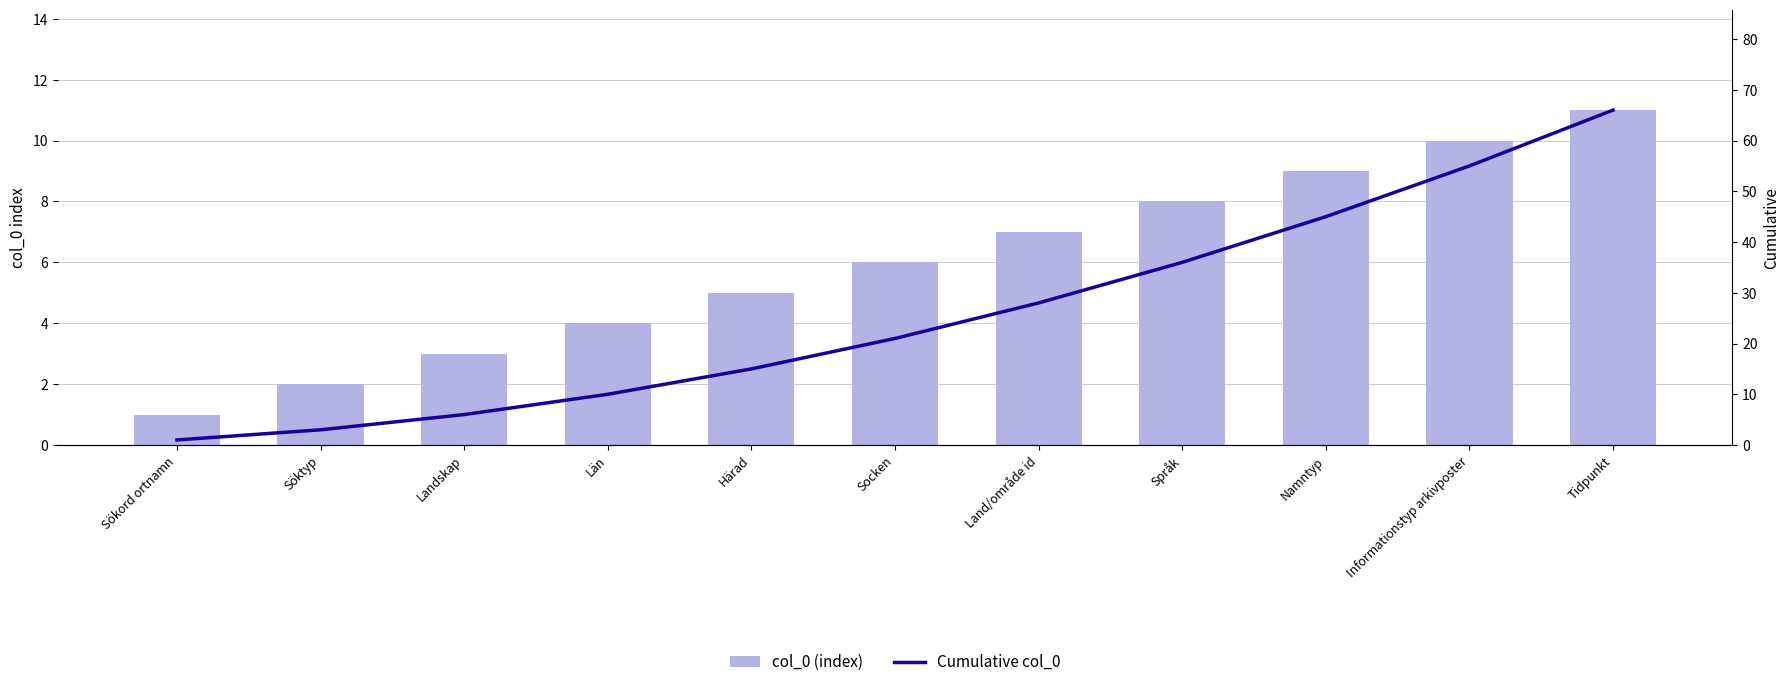

What is the greatest value displayed?

66